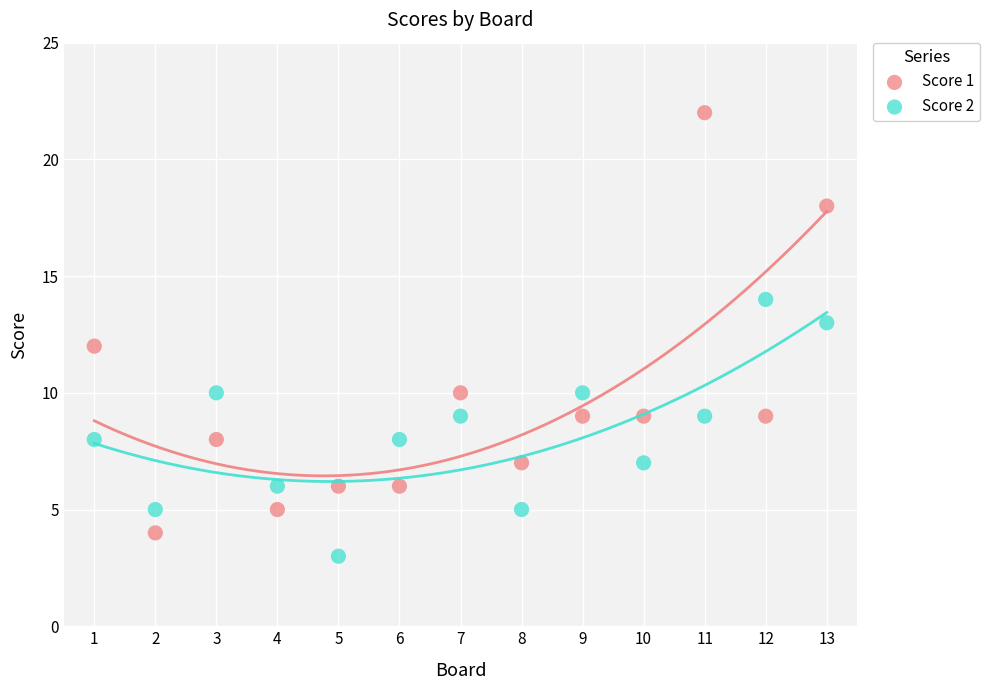

What is the X range (max minus min) for the scatter plot?

12